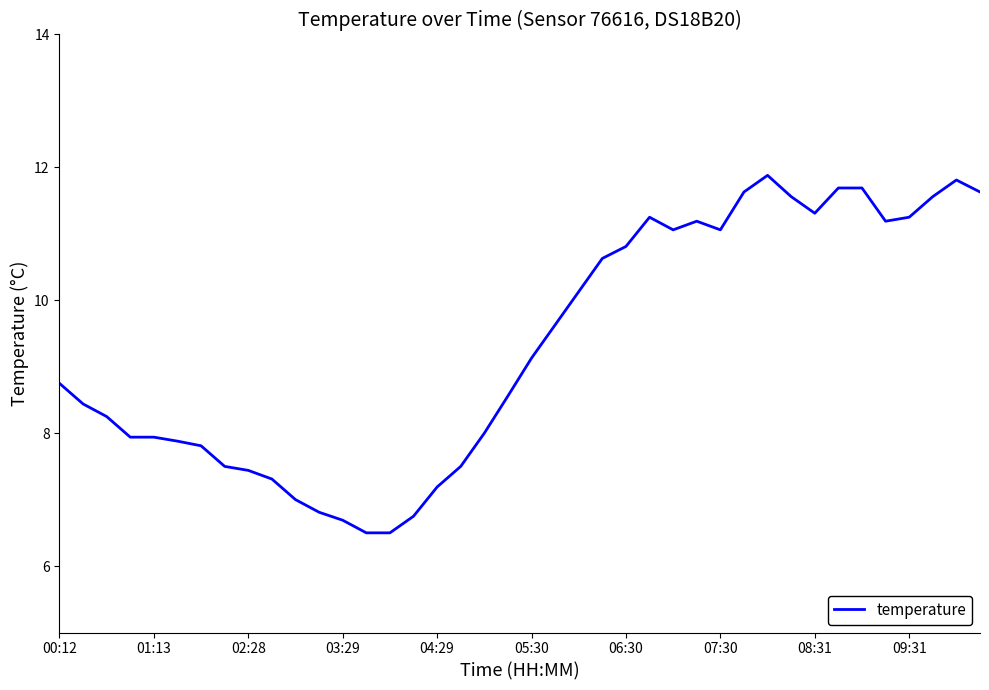

What is the maximum value shown in the chart?

11.9